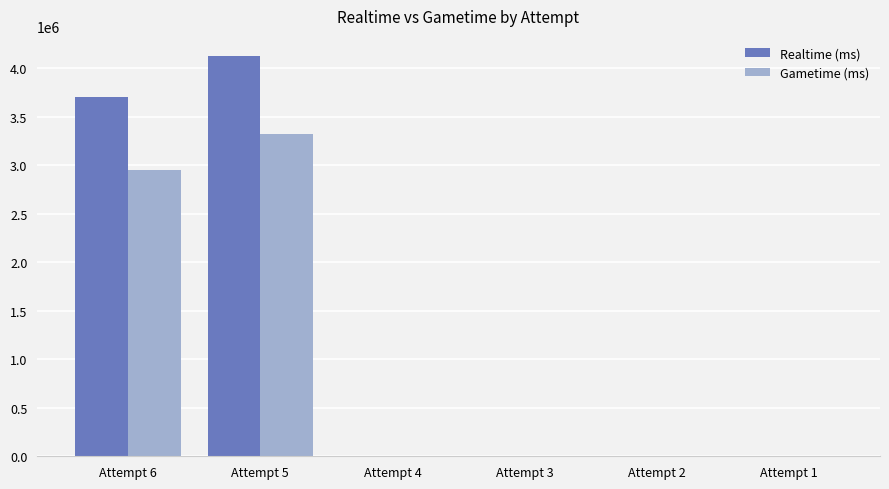

How many categories are shown in the chart?

6